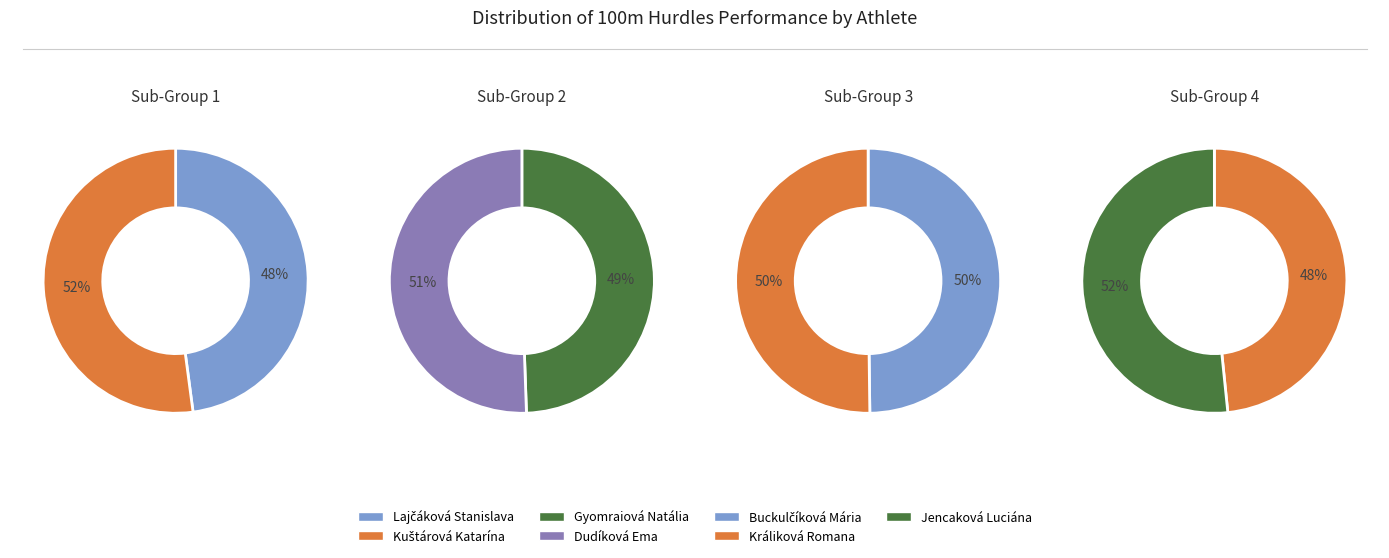

Between Dudíková Ema and Králiková Romana, which is larger?

Králiková Romana